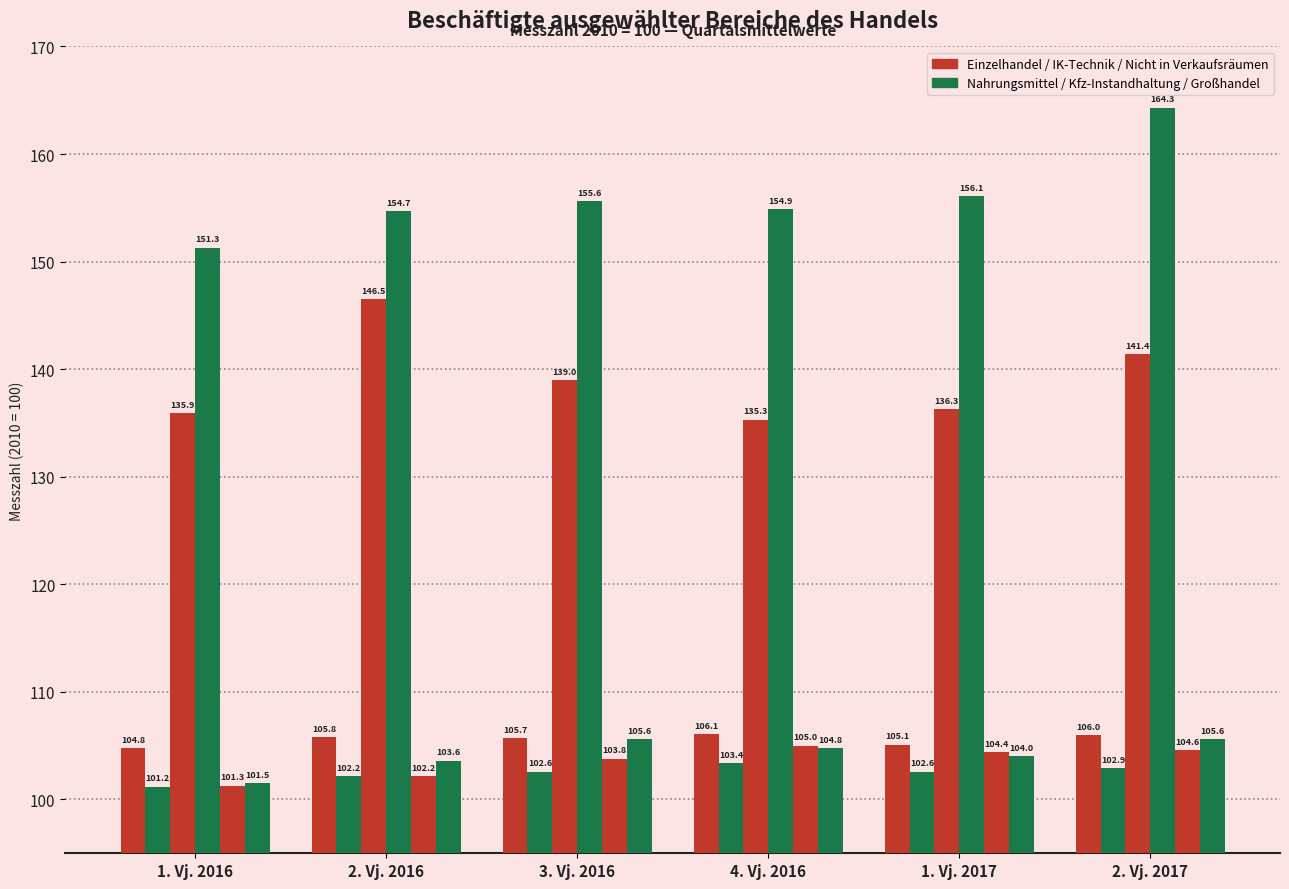

What is the spread (max minus min) of values at 2. Vj. 2017?

61.4